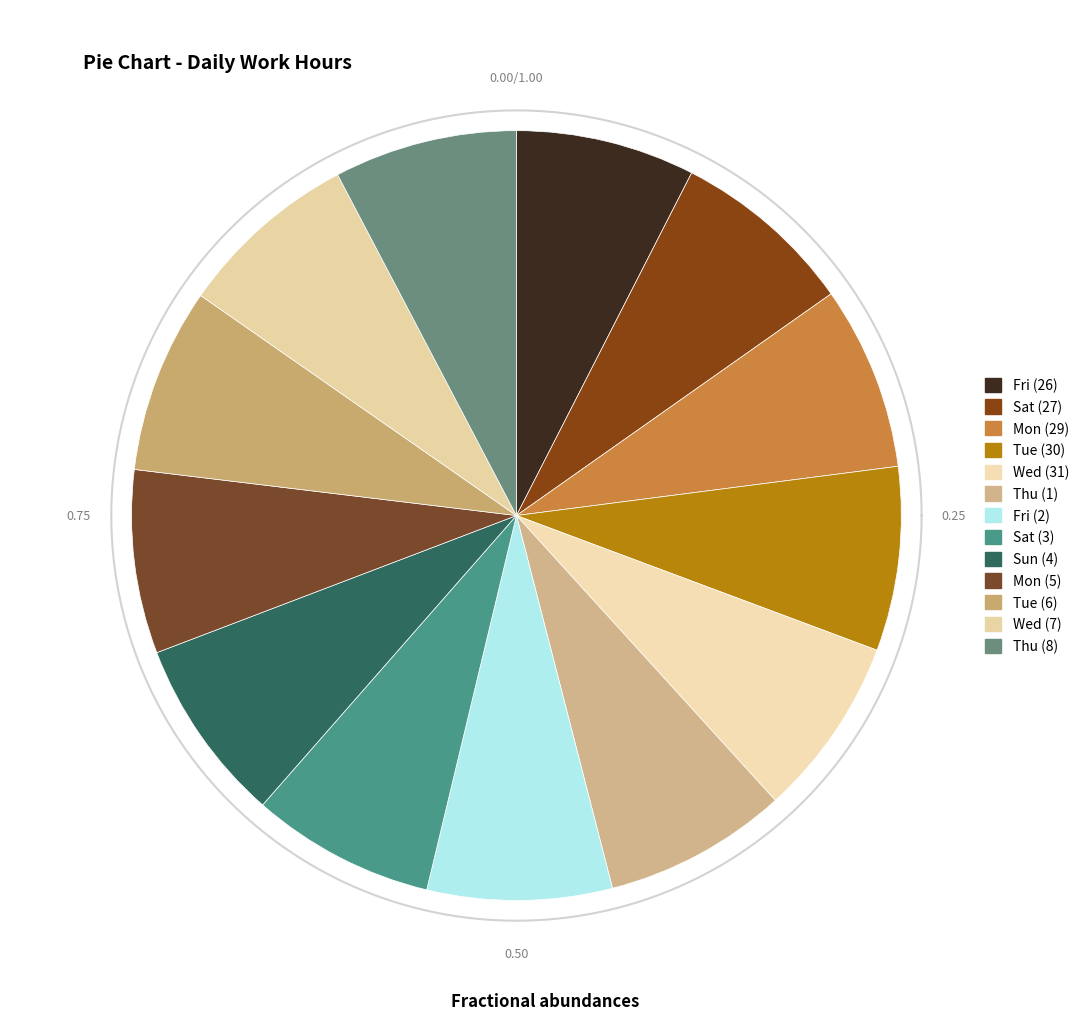

The Sun (4) slice represents 1% of the pie. True or false?

False